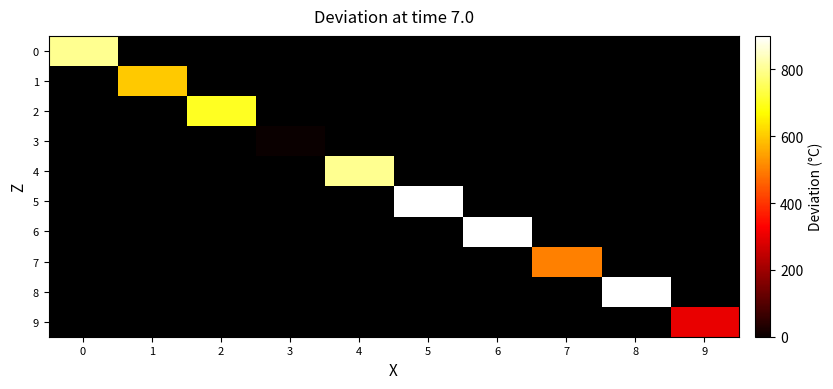

How many distinct data groups are displayed?

10